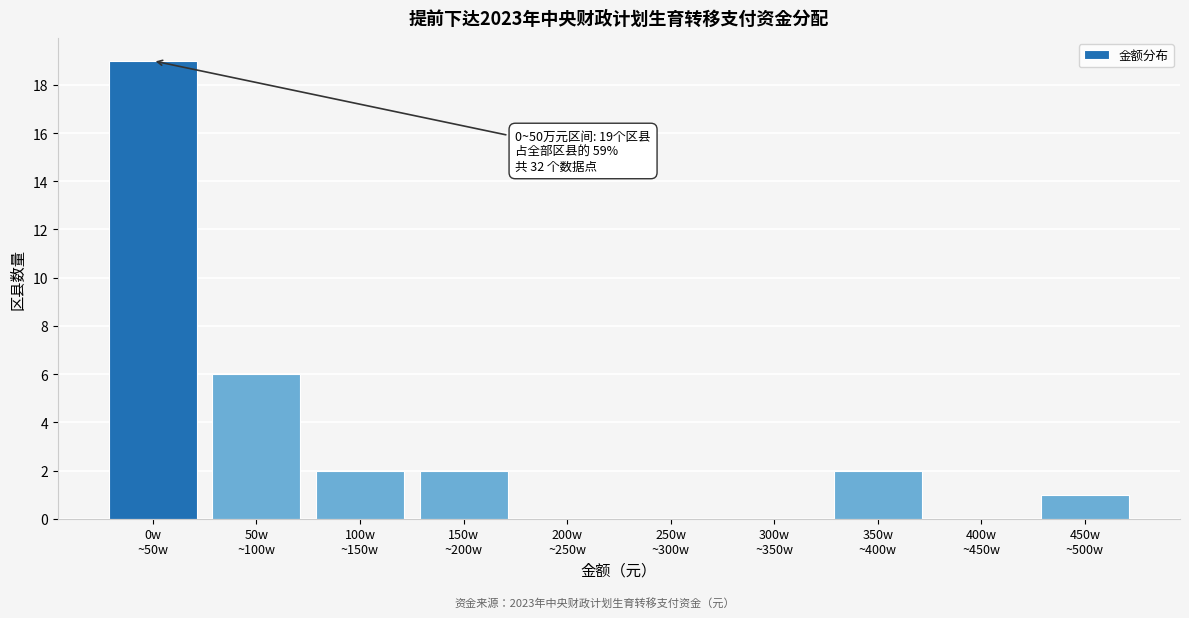

What is the maximum value shown in the chart?

19